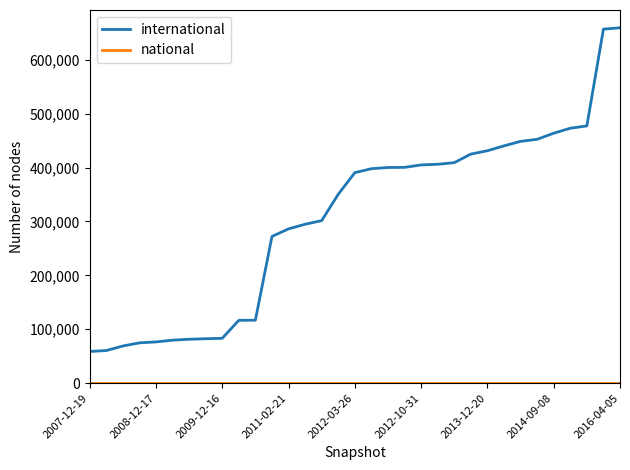

Which series has the largest total across all categories?

international